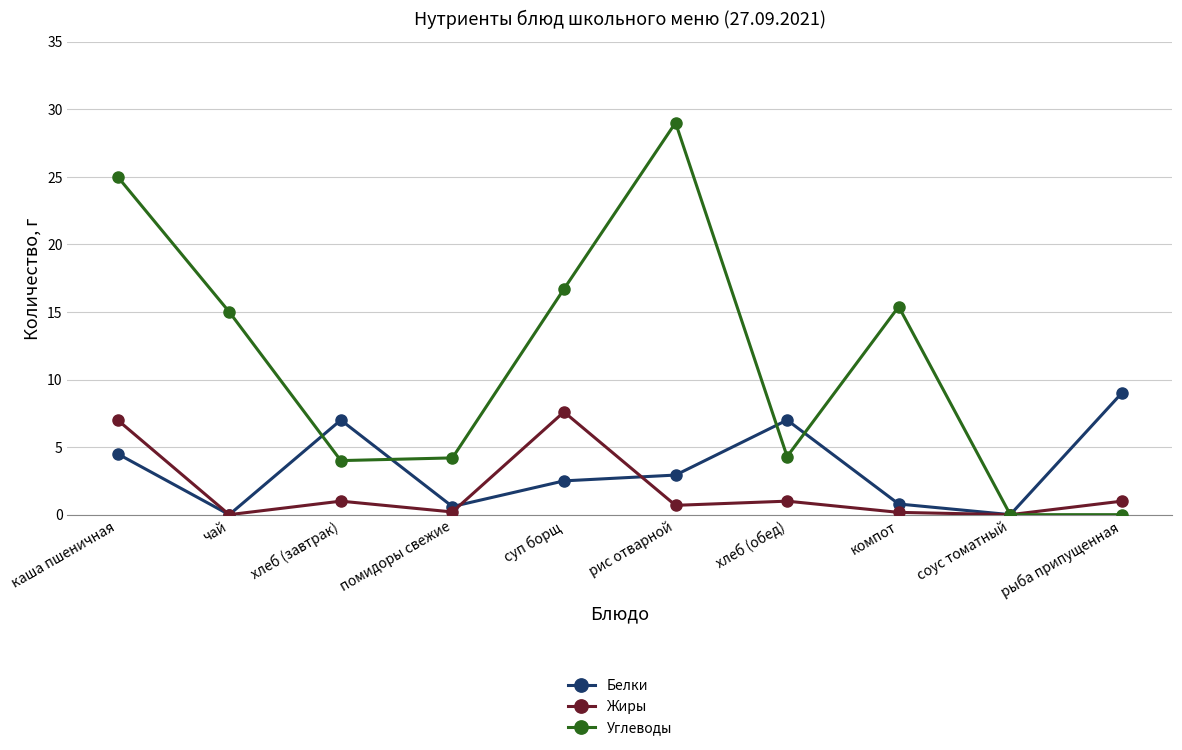

Rank the series by their maximum value, from lowest to highest.

Жиры, Белки, Углеводы